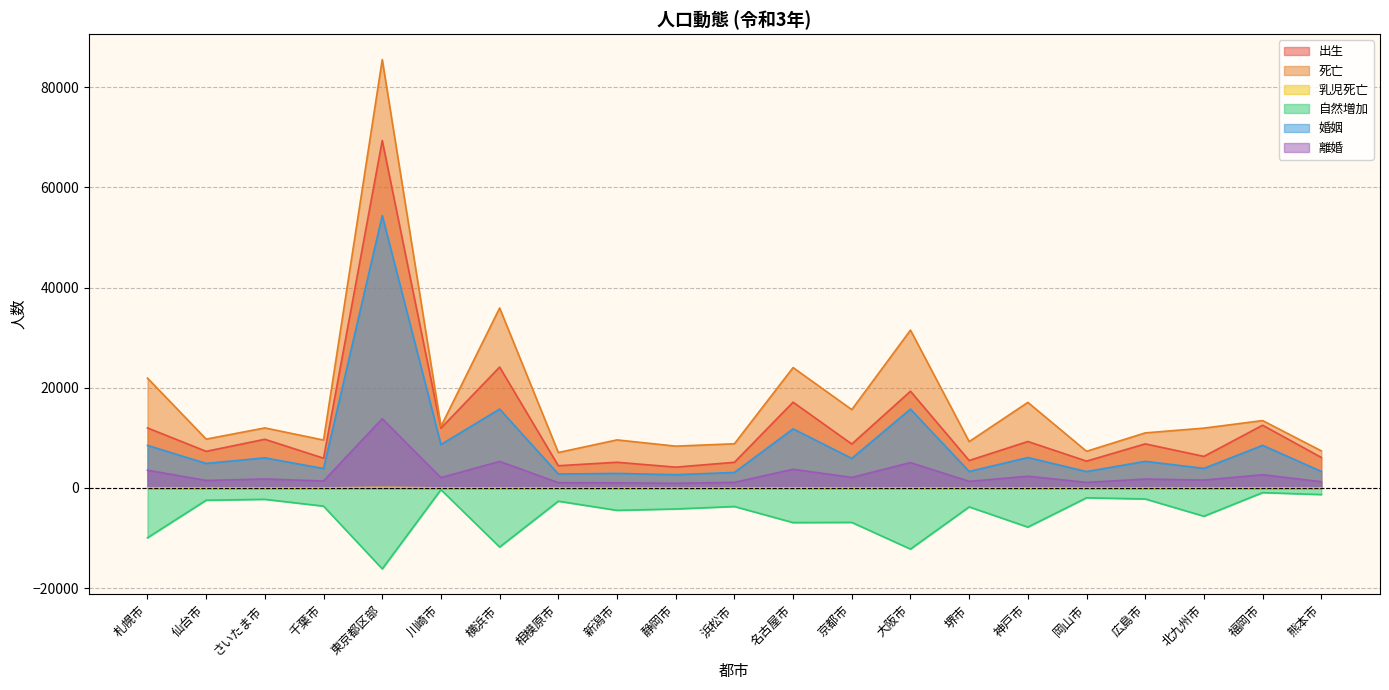

True or false: 婚姻 and 自然増加 intersect in this chart.

False